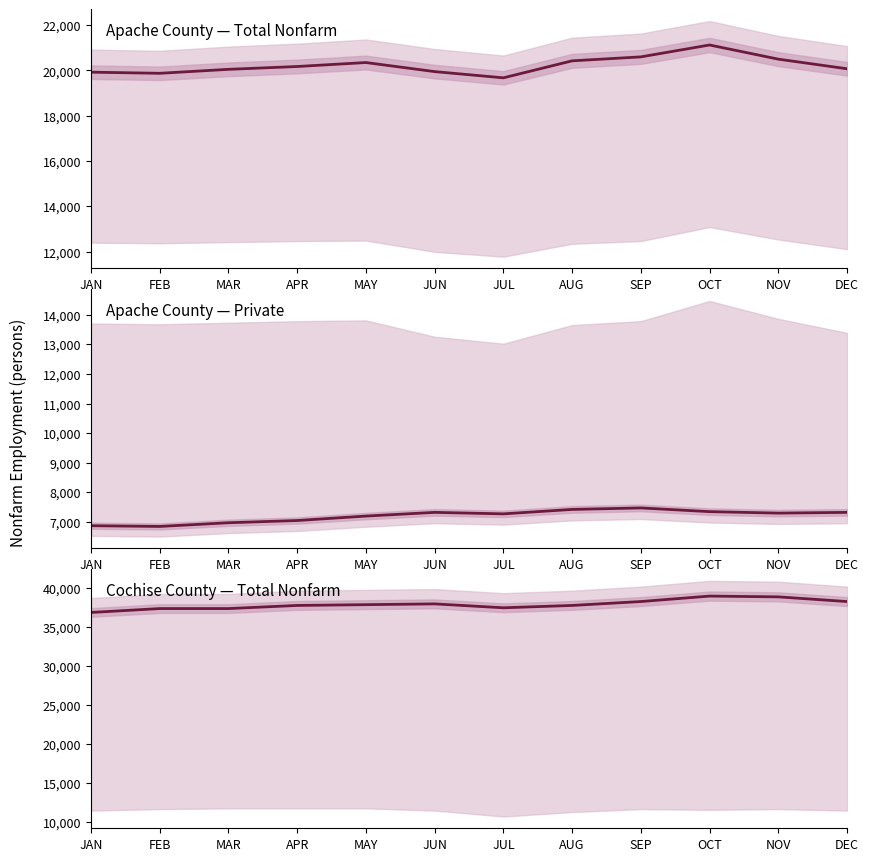

What is the label of the 11th point from the right?

FEB